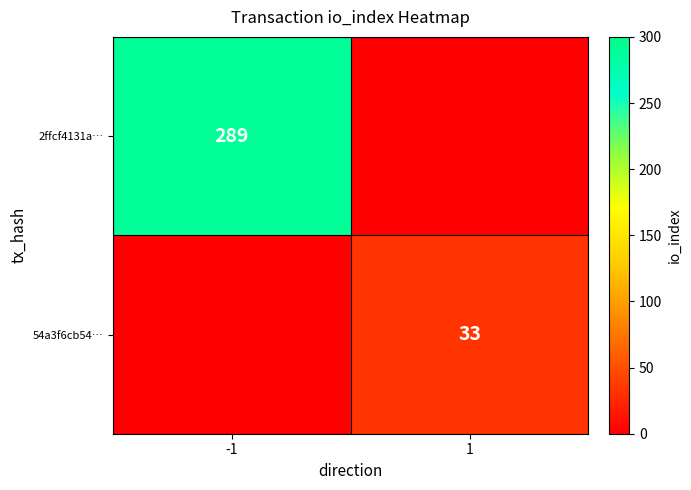

What is the difference between the highest and lowest values at 1?

33